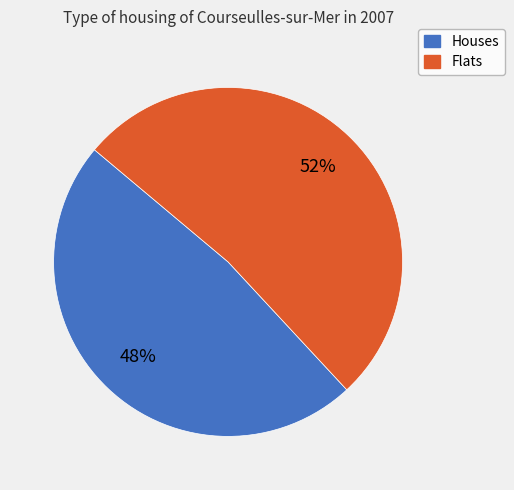

Which has a higher value, Flats or Houses?

Flats